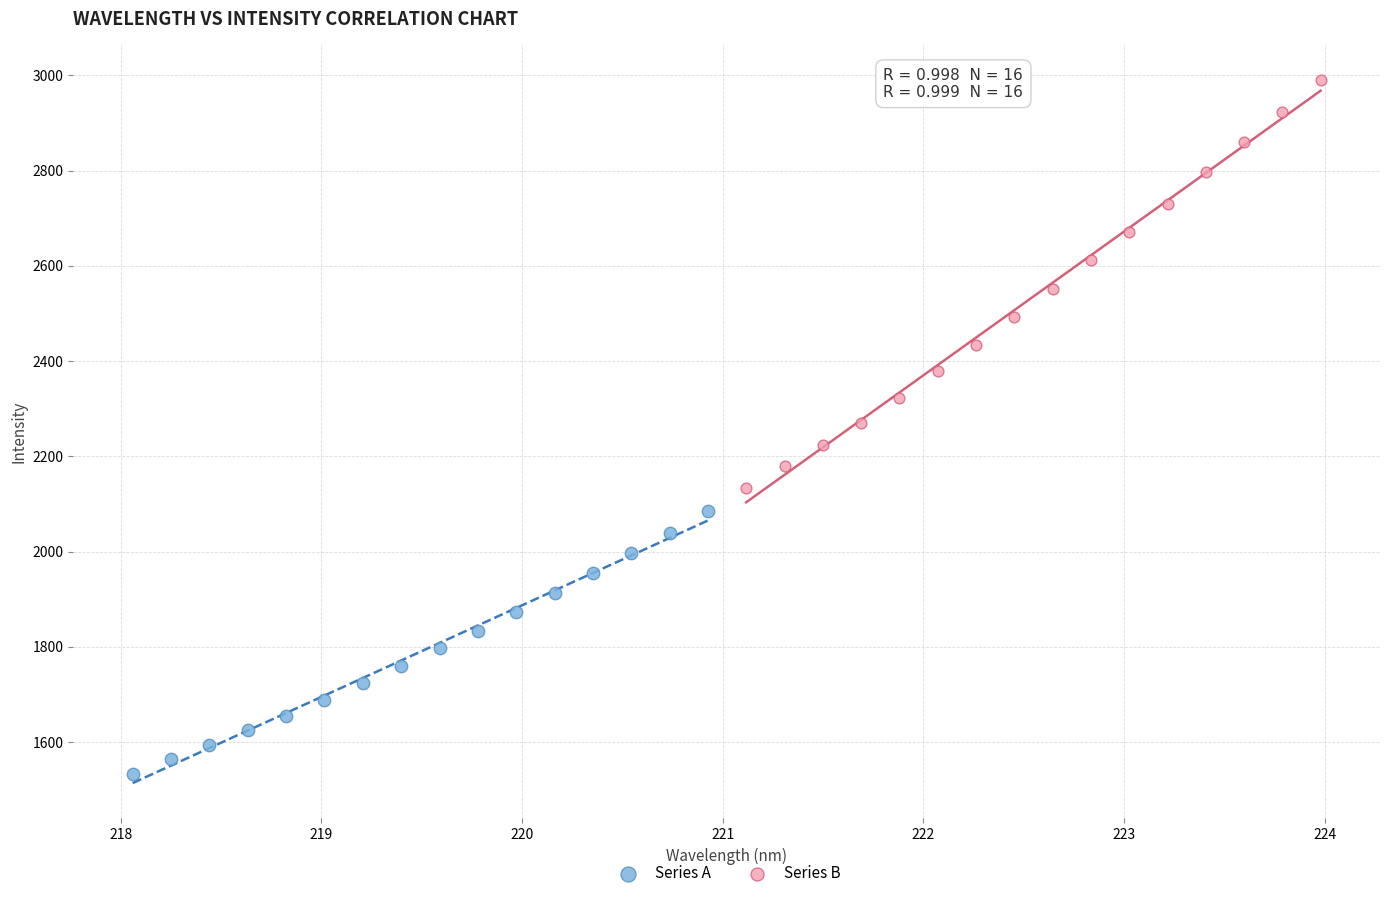

Which series contains the highest Y value?

Series B